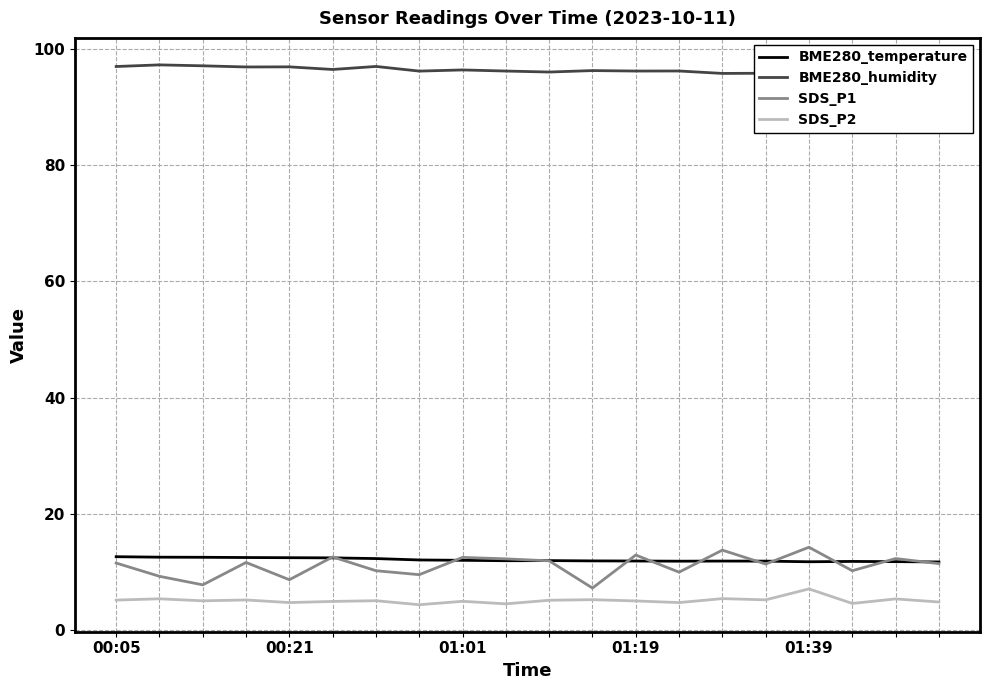

True or false: BME280_temperature and SDS_P2 intersect in this chart.

False